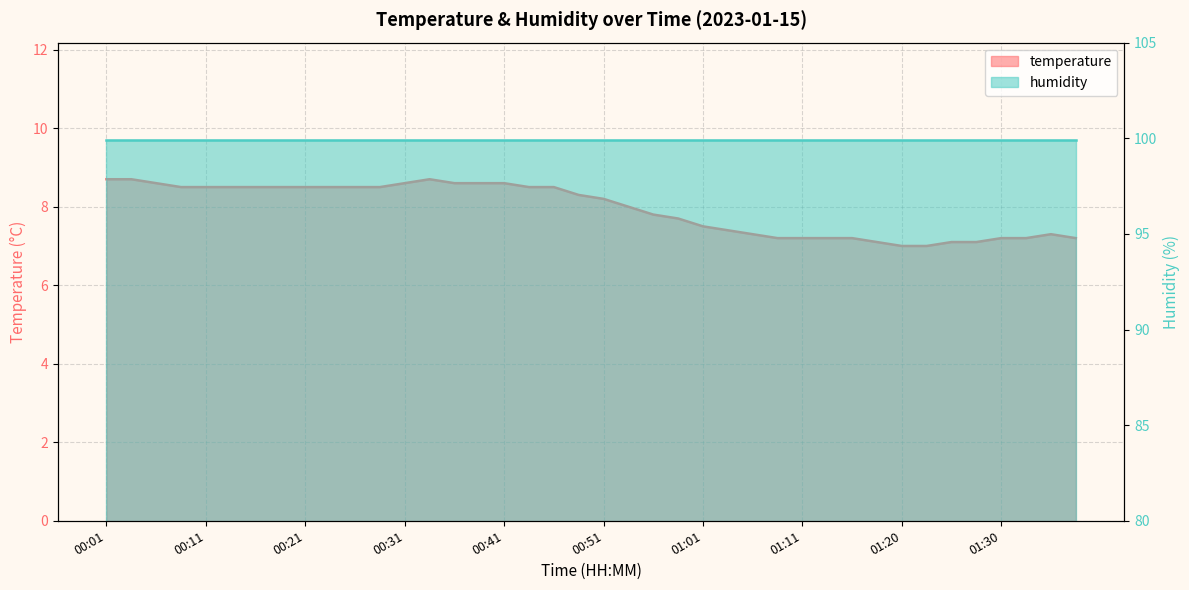

Which category has the lowest value across all series?

01:20